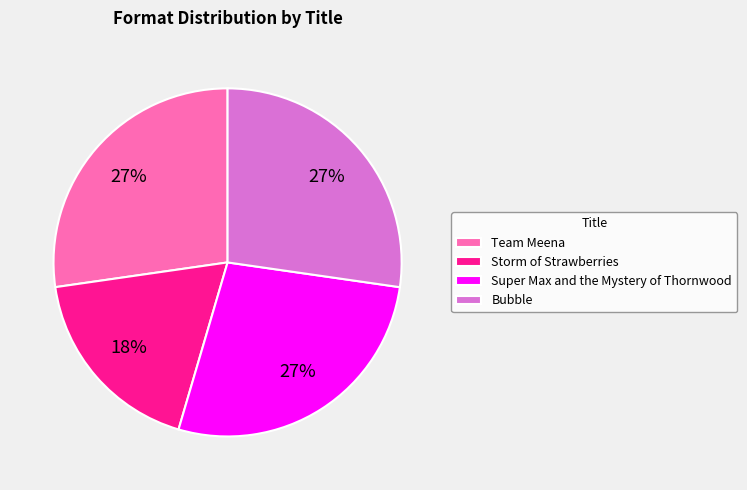

Which has a higher value, Storm of Strawberries or Super Max and the Mystery of Thornwood?

Super Max and the Mystery of Thornwood